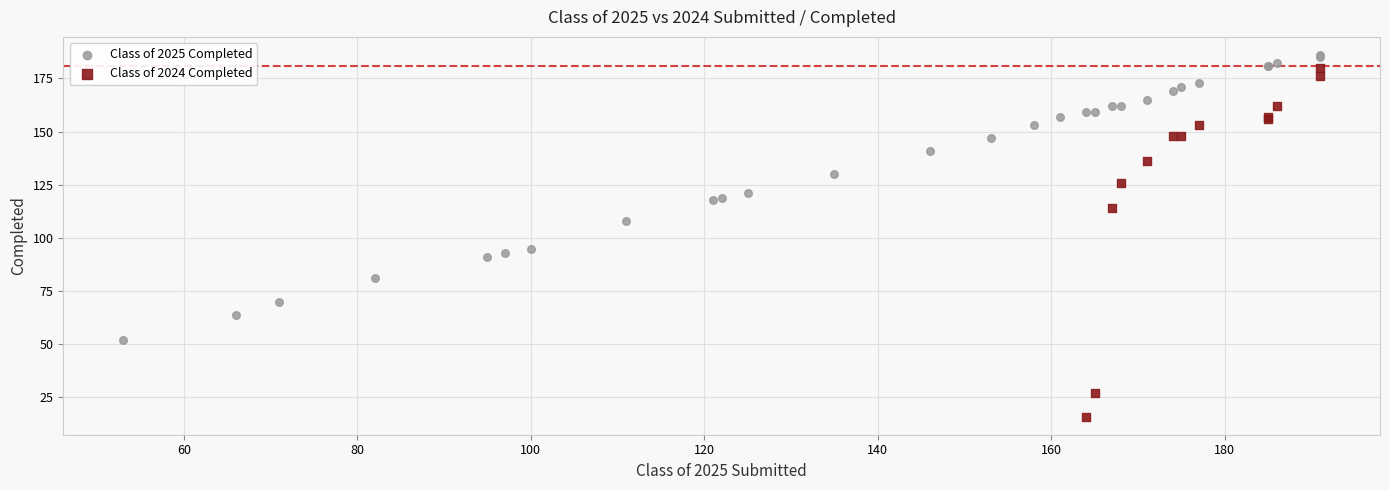

Which series has the largest Y range (max minus min)?

Class of 2024 Completed